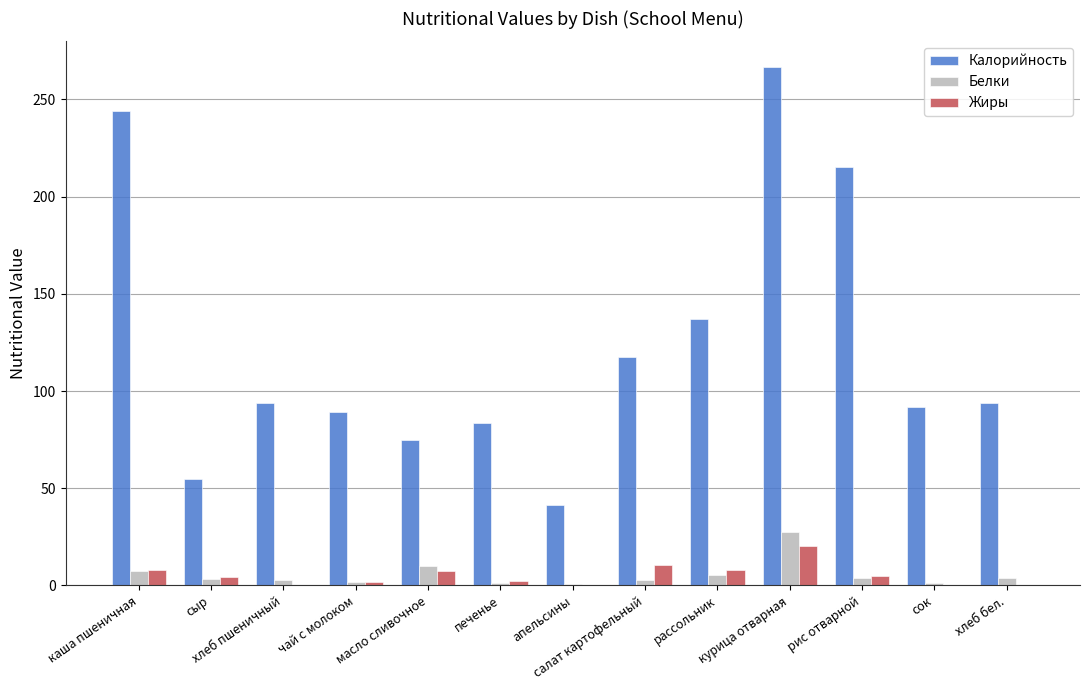

What is the total value across all series at апельсины?

42.4